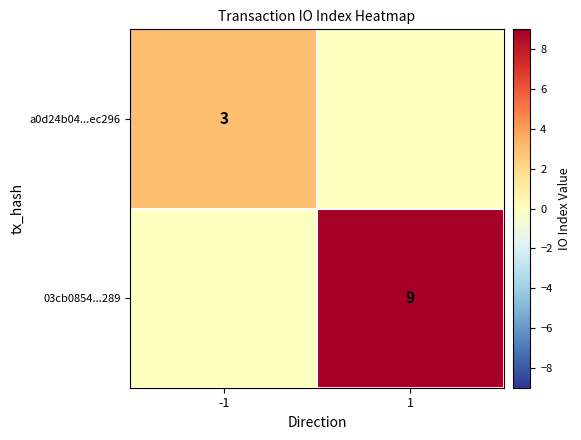

The value of 03cb0854...289 at 1 is 9. True or false?

True